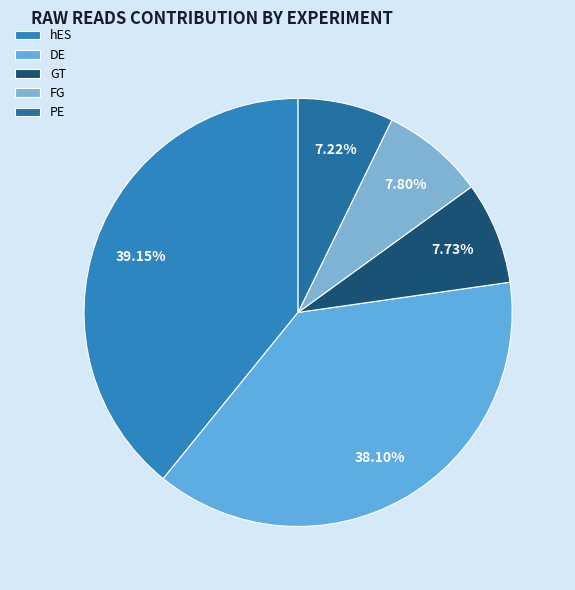

How many slices are in this pie chart?

5